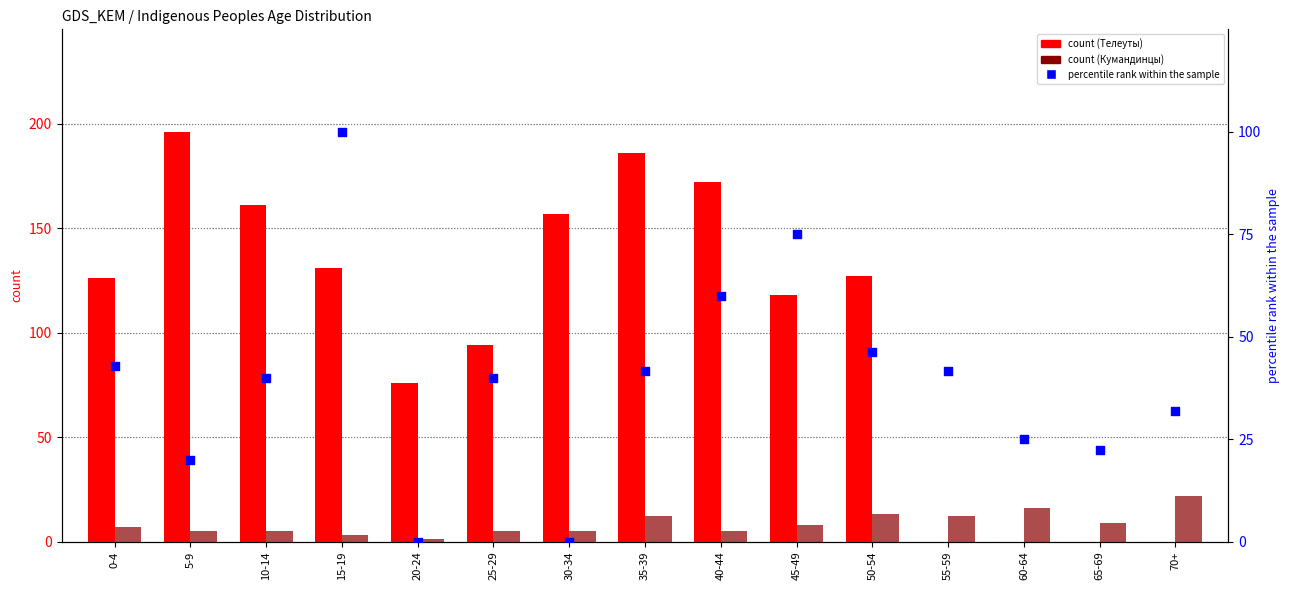

What are all the series names shown in the legend?

Телеуты (count), Кумандинцы (count), percentile rank within the sample